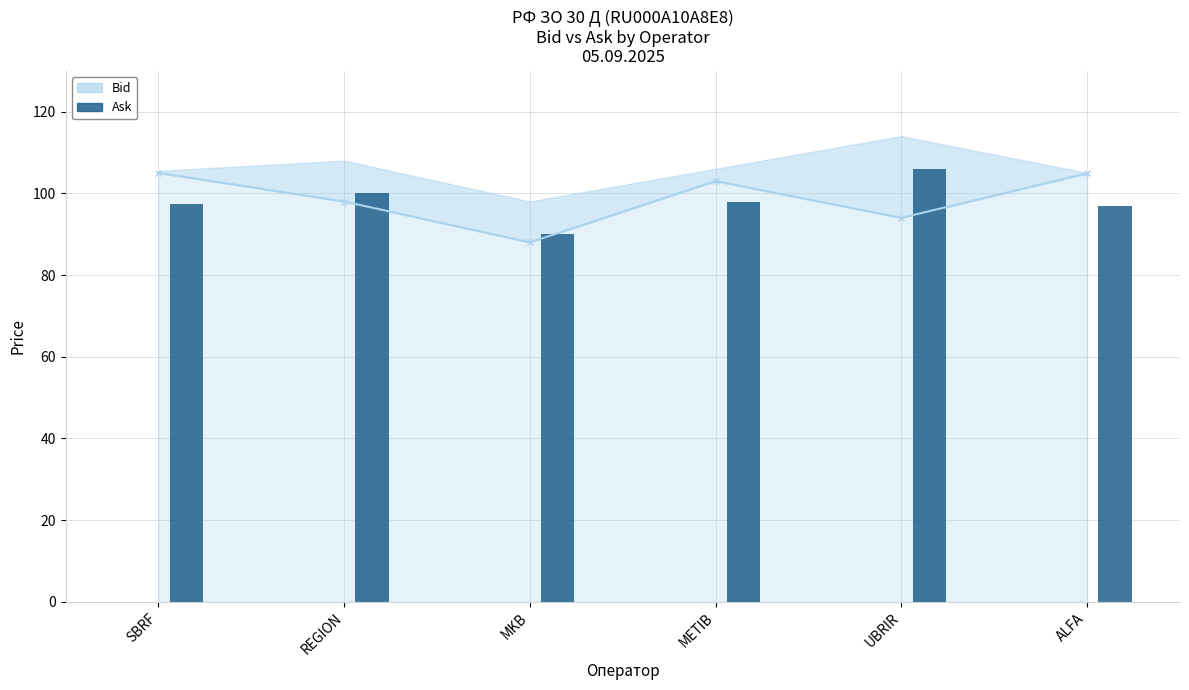

Between REGION and SBRF, which is larger?

SBRF